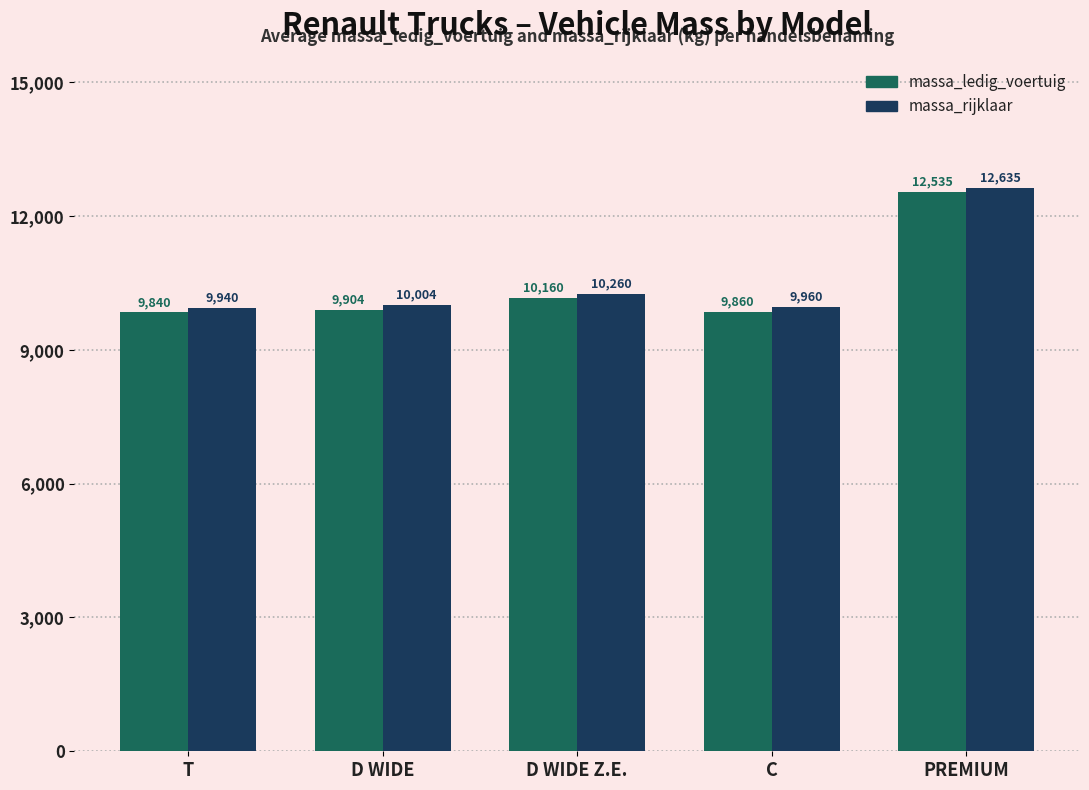

What is the difference between the highest and lowest values at T?

100